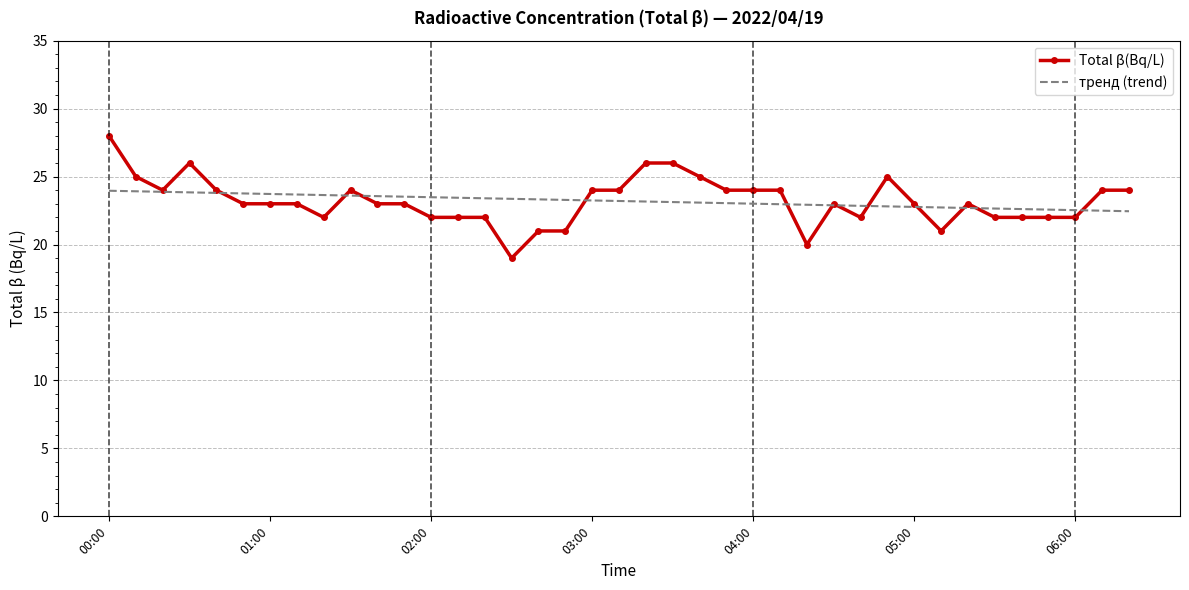

Rank the series by their maximum value, from highest to lowest.

Total β(Bq/L), тренд (trend)